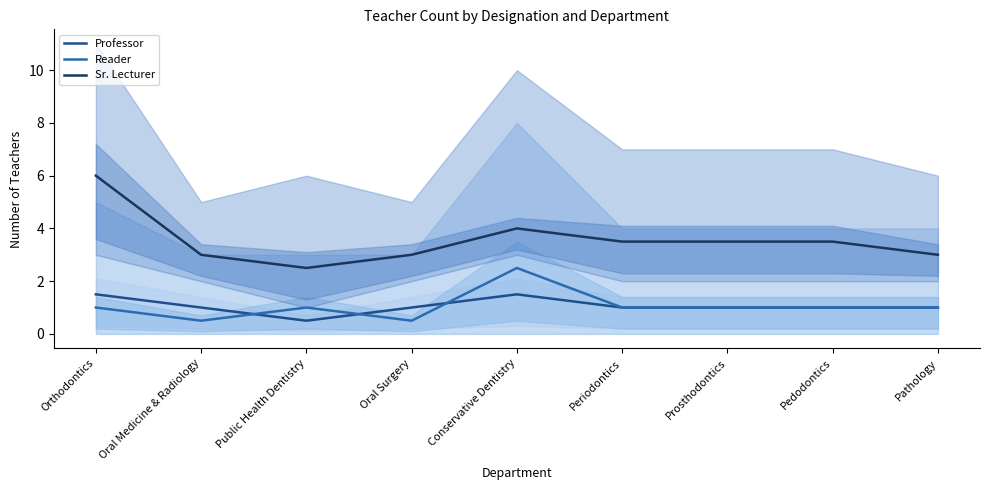

Reading left to right, list all the values displayed in this chart.

Professor: Orthodontics=1.5	Oral Medicine & Radiology=1.0	Public Health Dentistry=0.5	Oral Surgery=1.0	Conservative Dentistry=1.5	Periodontics=1.0	Prosthodontics=1.0	Pedodontics=1.0	Pathology=1.0
Reader: Orthodontics=1.0	Oral Medicine & Radiology=0.5	Public Health Dentistry=1.0	Oral Surgery=0.5	Conservative Dentistry=2.5	Periodontics=1.0	Prosthodontics=1.0	Pedodontics=1.0	Pathology=1.0
Sr. Lecturer: Orthodontics=6.0	Oral Medicine & Radiology=3.0	Public Health Dentistry=2.5	Oral Surgery=3.0	Conservative Dentistry=4.0	Periodontics=3.5	Prosthodontics=3.5	Pedodontics=3.5	Pathology=3.0